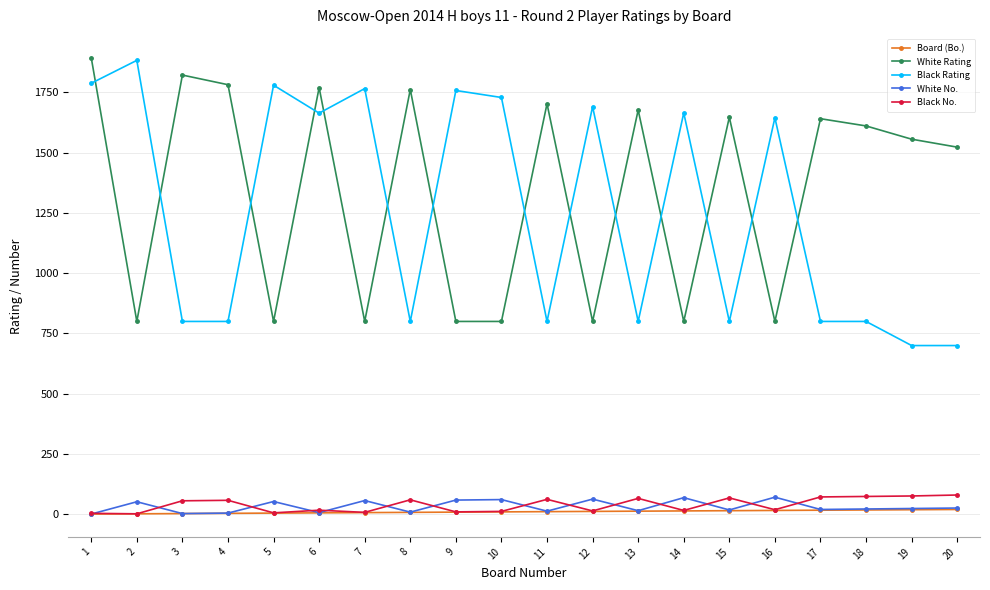

What are all the series names shown in the legend?

Board (Bo.), White Rating, Black Rating, White No., Black No.